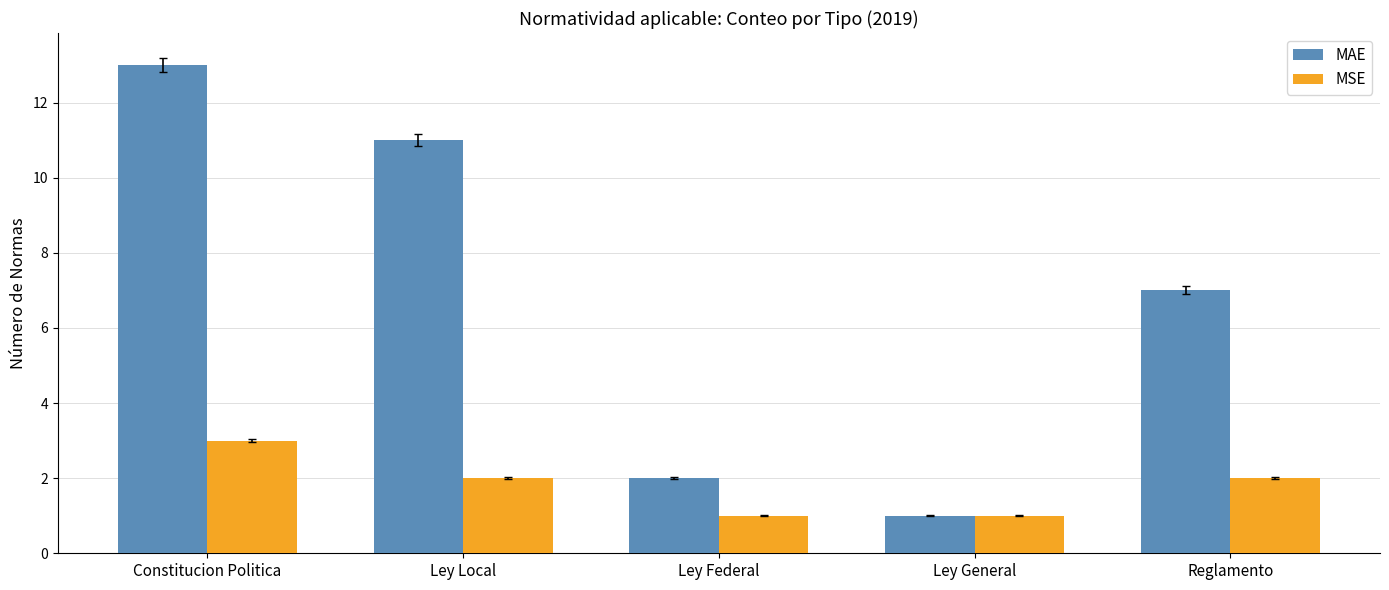

Between Constitucion Politica and Ley Federal, which series saw the biggest shift?

MAE